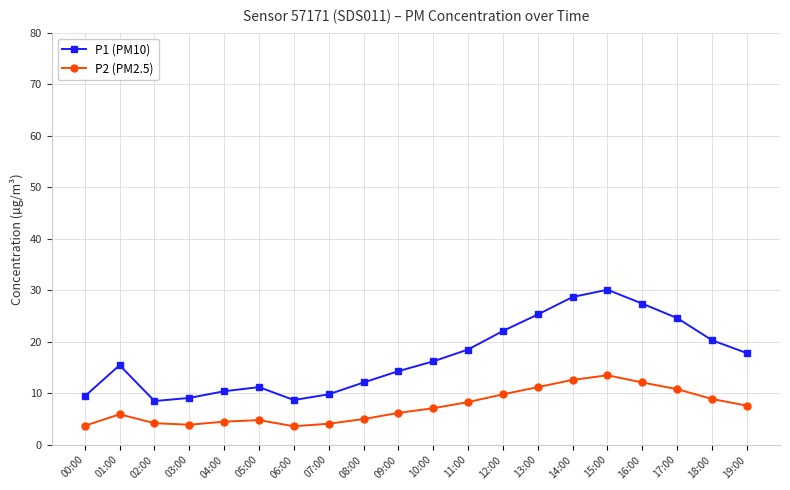

Where is the first local maximum for P2 (PM2.5)?

01:00